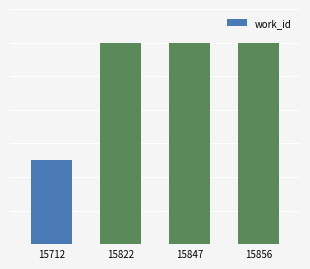

Reading left to right, what are all the values shown in this chart?

15712=5925	15822=5960	15847=5960	15856=5960